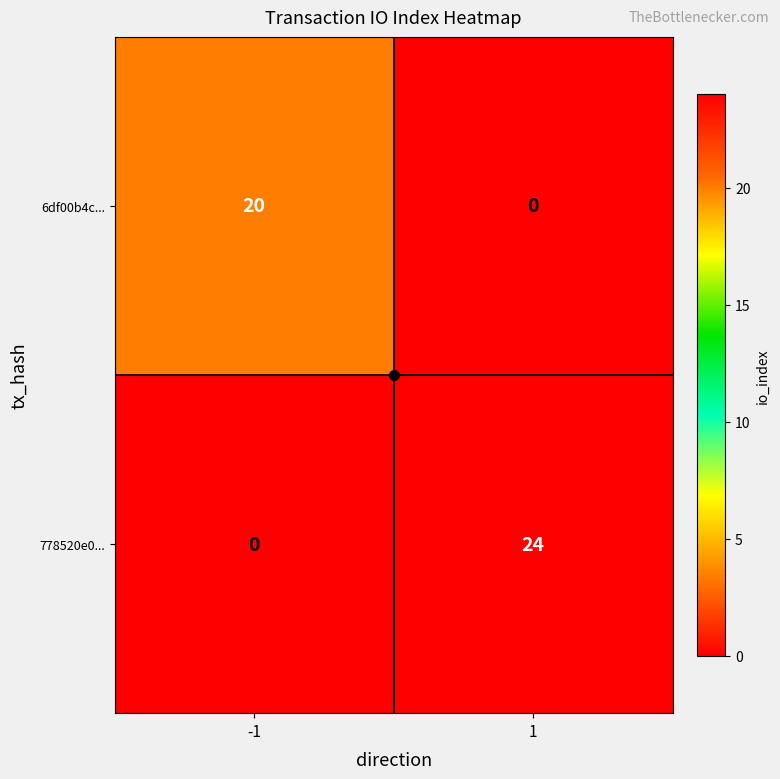

How many distinct data groups are displayed?

2